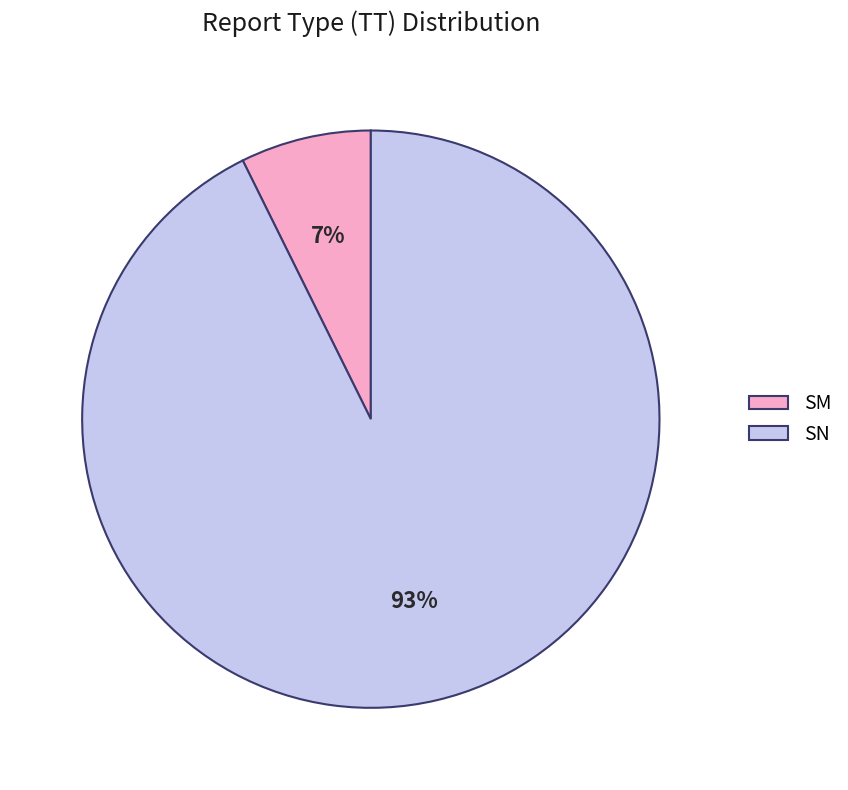

Is it true that SM is 19% of the pie?

False